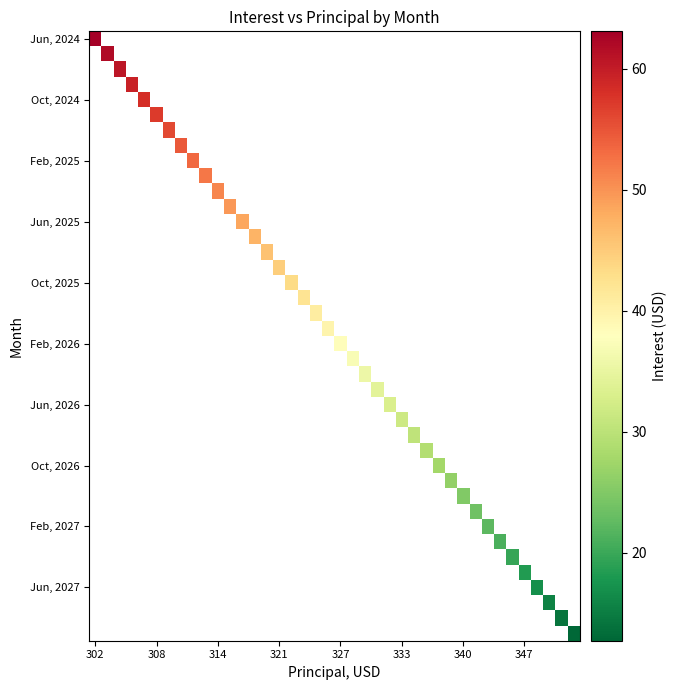

Count the number of categories in the chart.

40